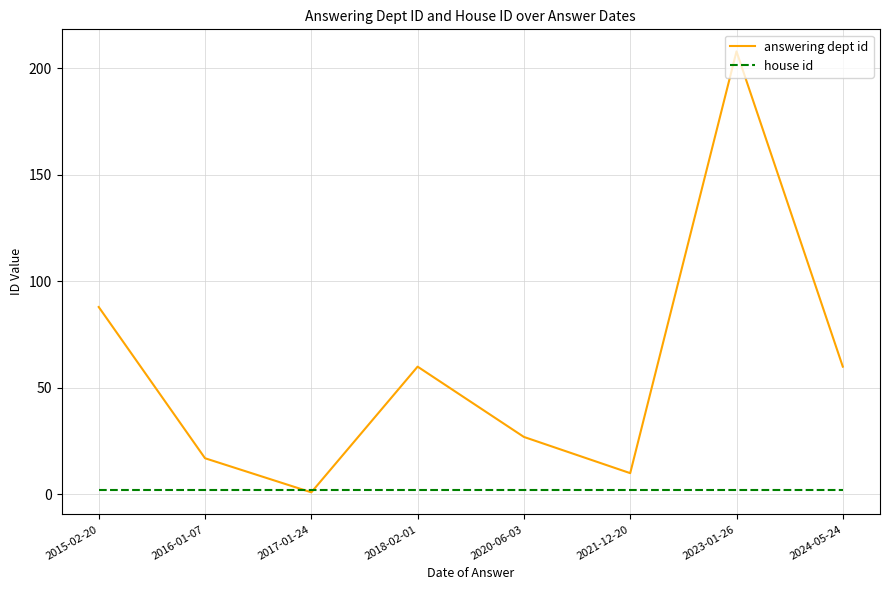

What are all the series names shown in the legend?

answering dept id, house id